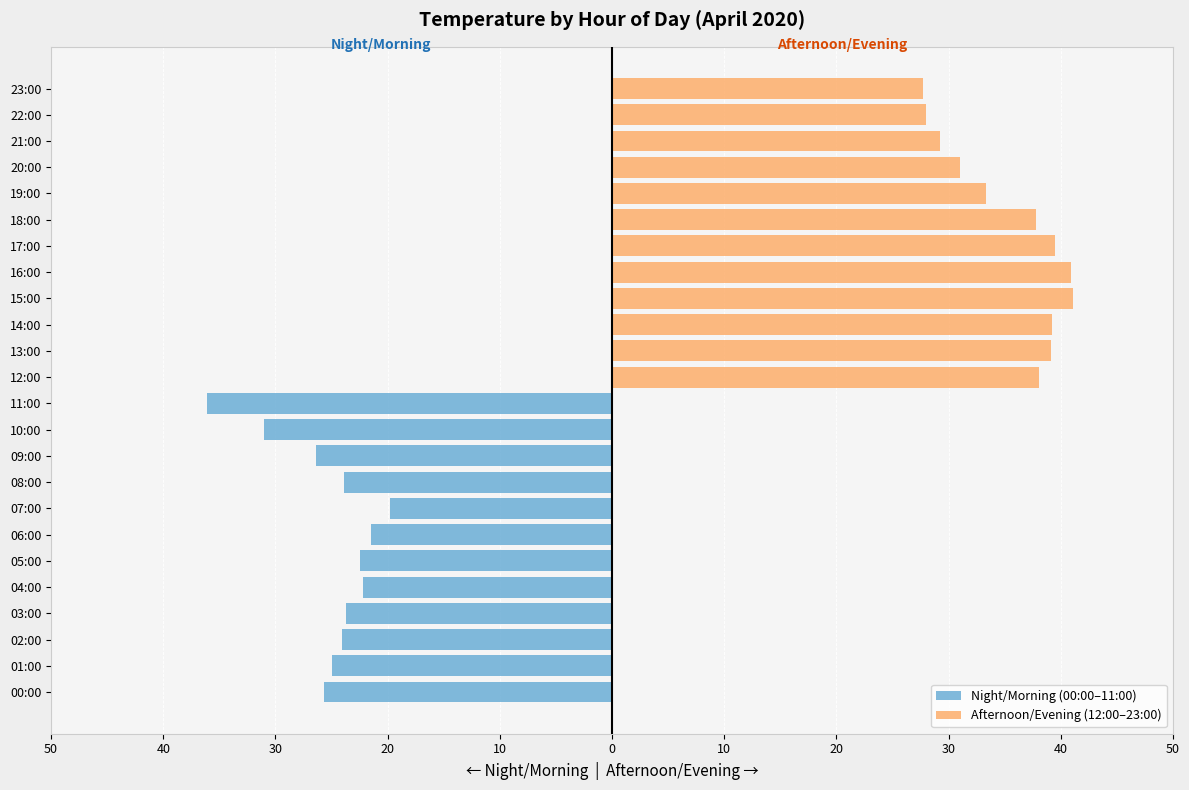

Count the number of data series in this chart.

2